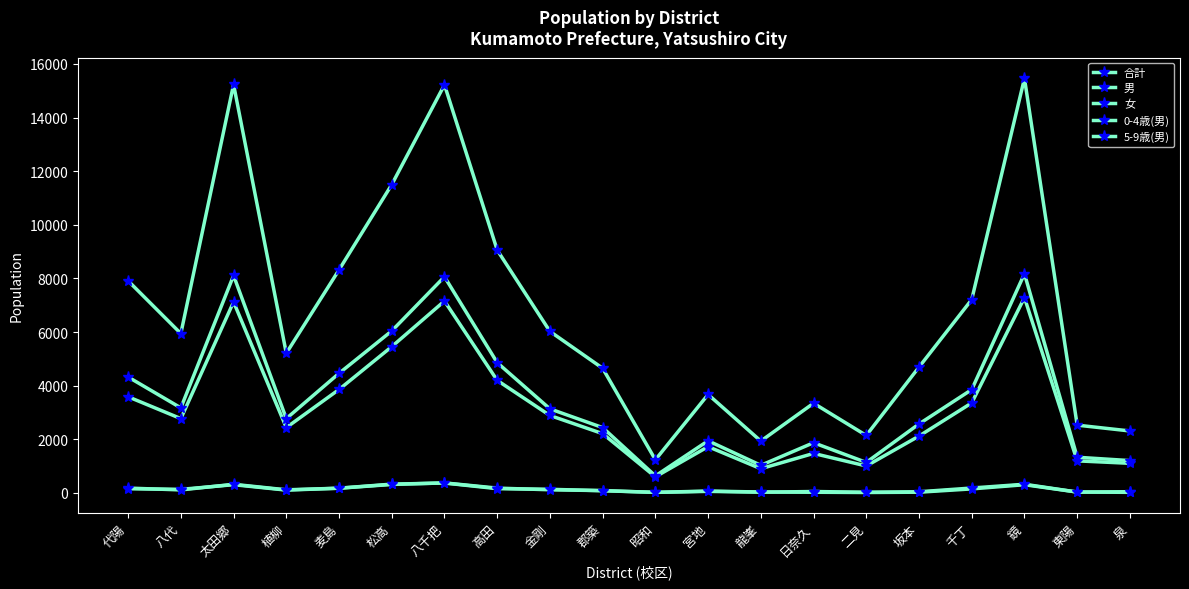

Reading left to right, list all the values displayed in this chart.

合計: 7912	5946	15236	5211	8320	11500	15223	9059	6026	4650	1237	3673	1935	3347	2145	4694	7213	15462	2529	2312
男: 3587	2773	7125	2437	3859	5457	7159	4199	2890	2212	602	1727	904	1474	1006	2121	3358	7286	1197	1105
女: 4325	3173	8111	2774	4461	6043	8064	4860	3136	2438	635	1946	1031	1873	1139	2573	3855	8176	1332	1207
0-4歳(男): 156	134	308	106	176	317	375	181	118	87	22	71	35	26	17	28	151	307	33	23
5-9歳(男): 182	113	323	117	178	329	371	160	136	84	21	59	28	54	26	44	184	325	33	46